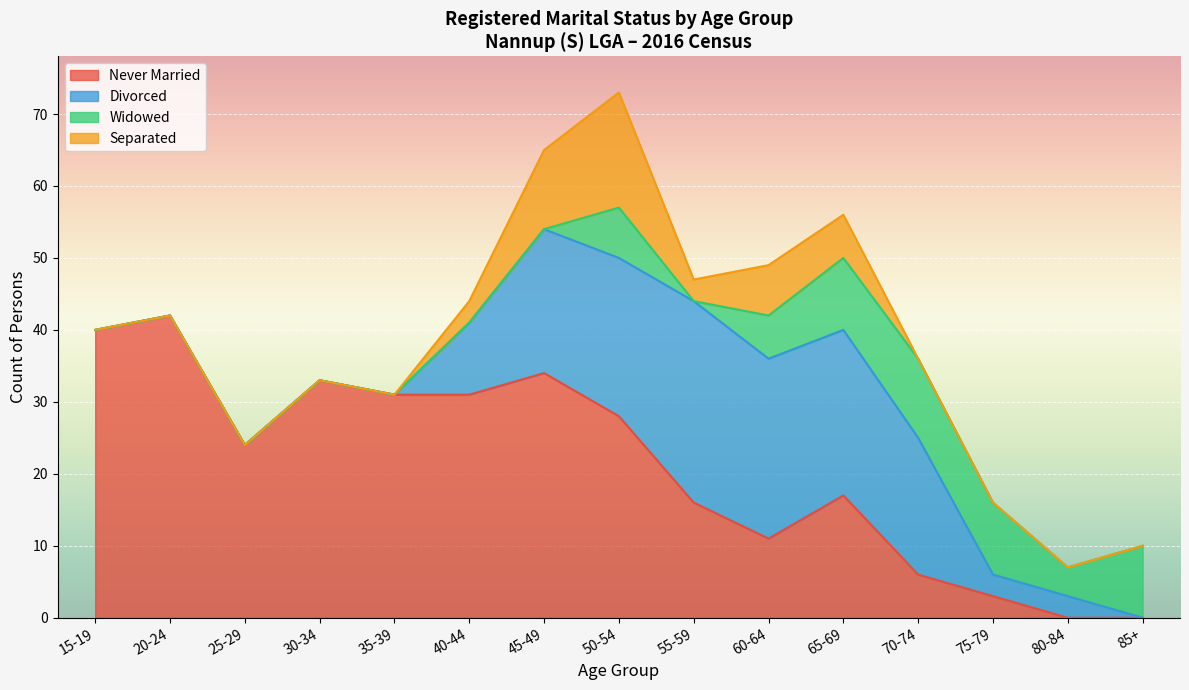

The Separated series shows -7 at 85+. True or false?

False